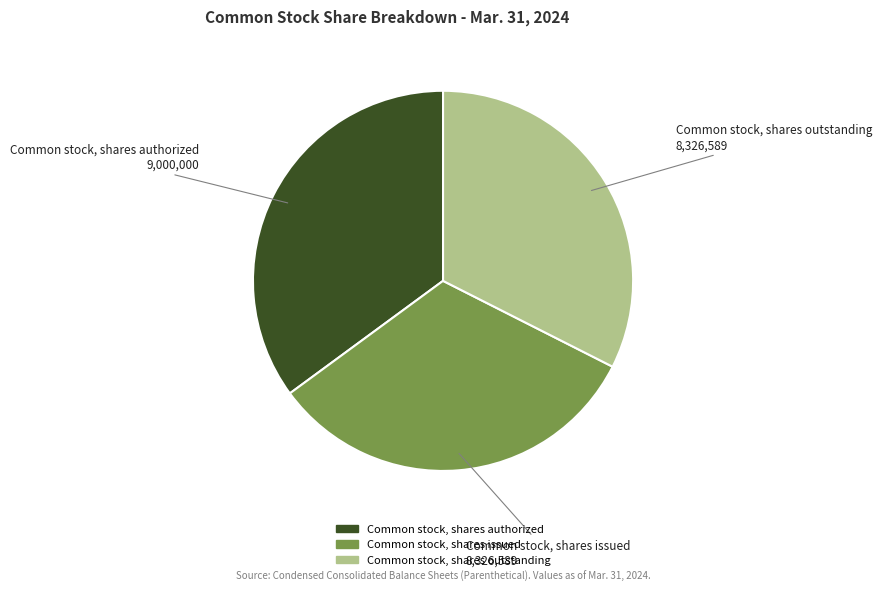

Combined, do Common stock, shares authorized and Common stock, shares issued account for over 50%?

Yes